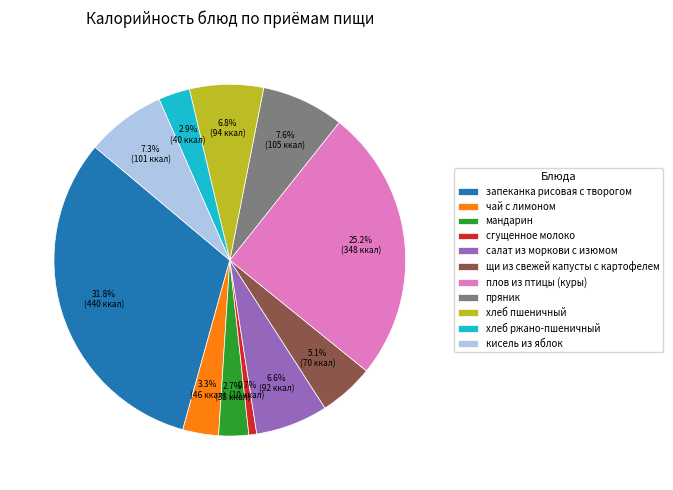

What percentage do запеканка рисовая с творогом and сгущенное молоко together represent?

32.5%